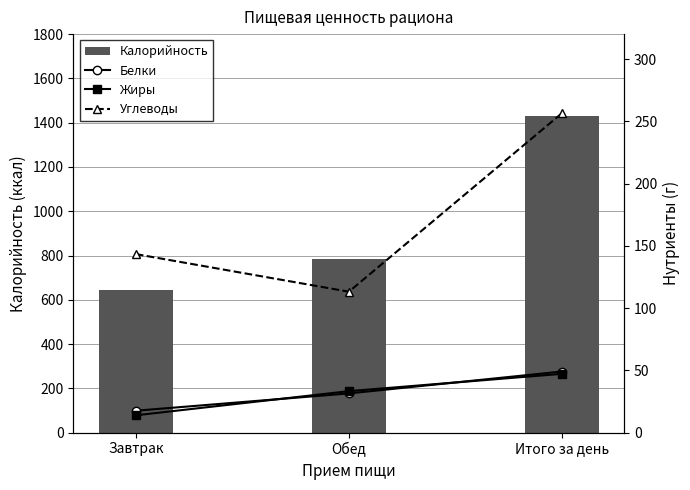

What position from the right is Итого за день?

1